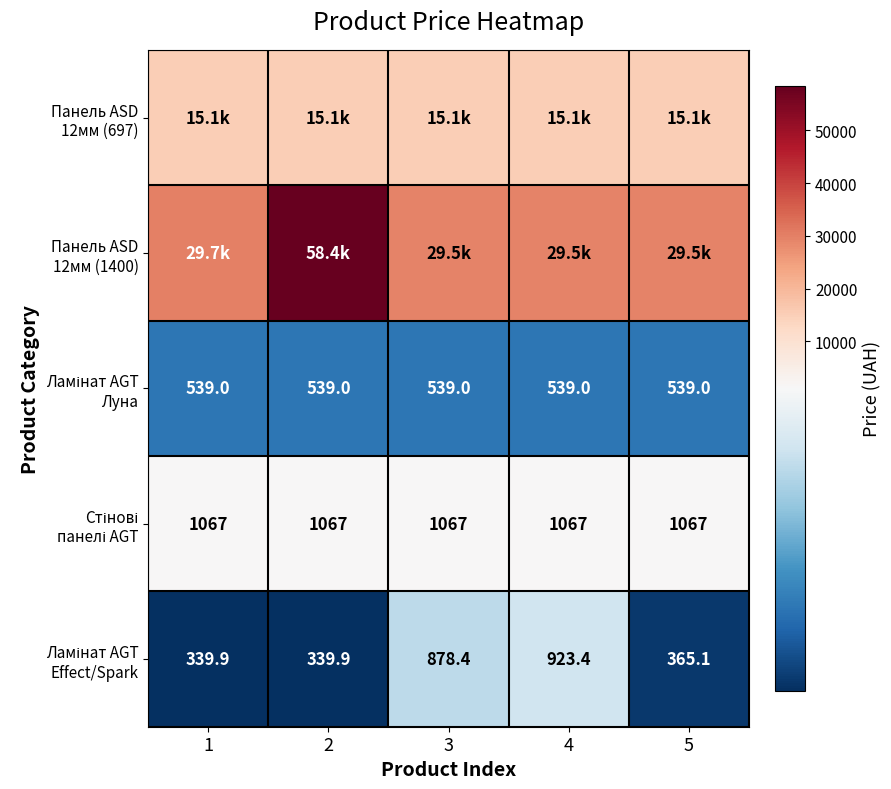

At how many categories does at least one series exceed 14035?

5